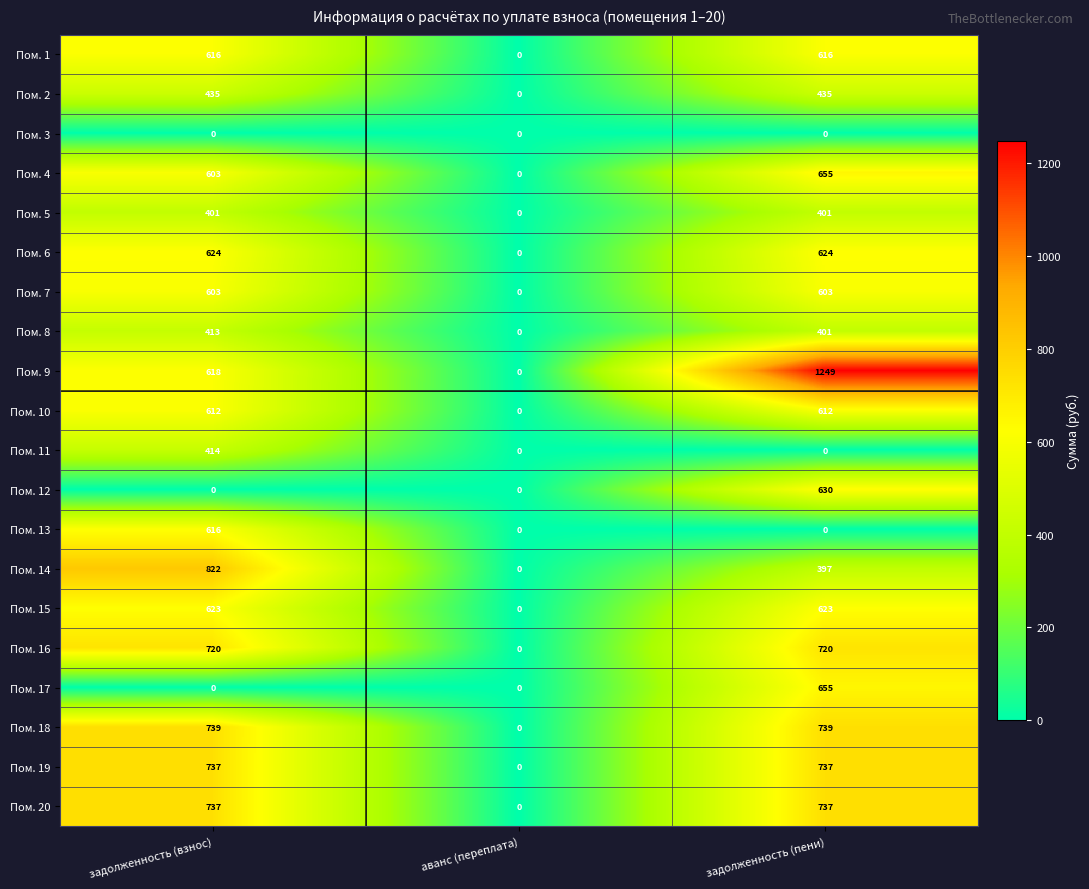

What is the difference between the maximum and minimum values in the Пом. 2 series?

435